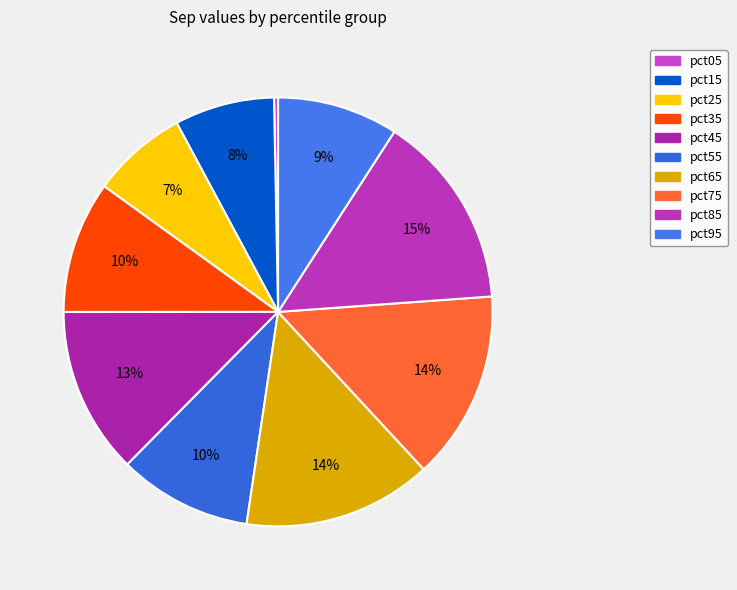

Rank the categories by value from lowest to highest.

pct05, pct25, pct15, pct95, pct35, pct55, pct45, pct65, pct75, pct85